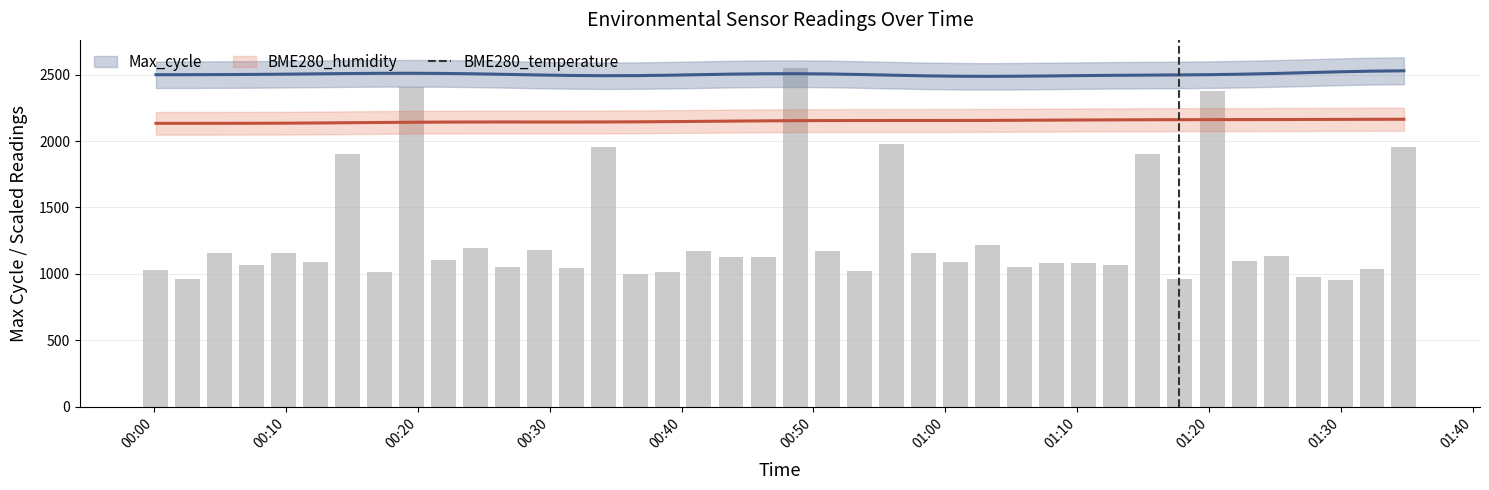

What is the value of the 3rd bar from the left?

1159